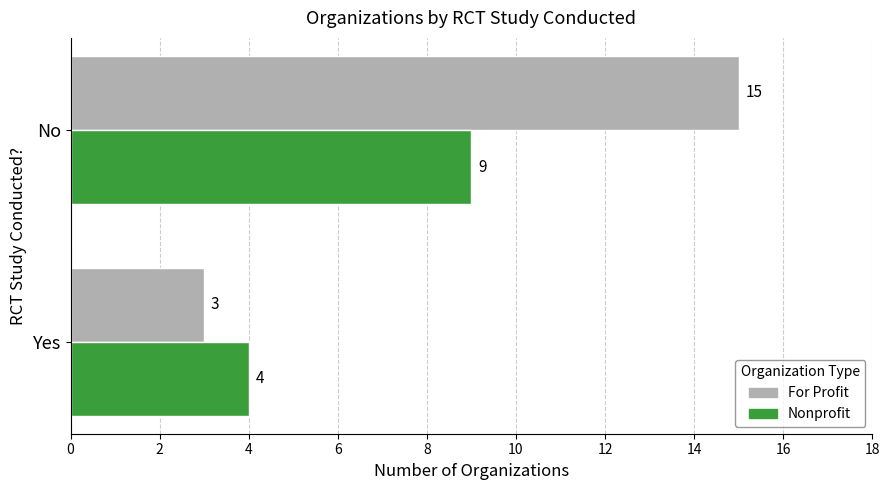

What is the sum of all Nonprofit values?

13